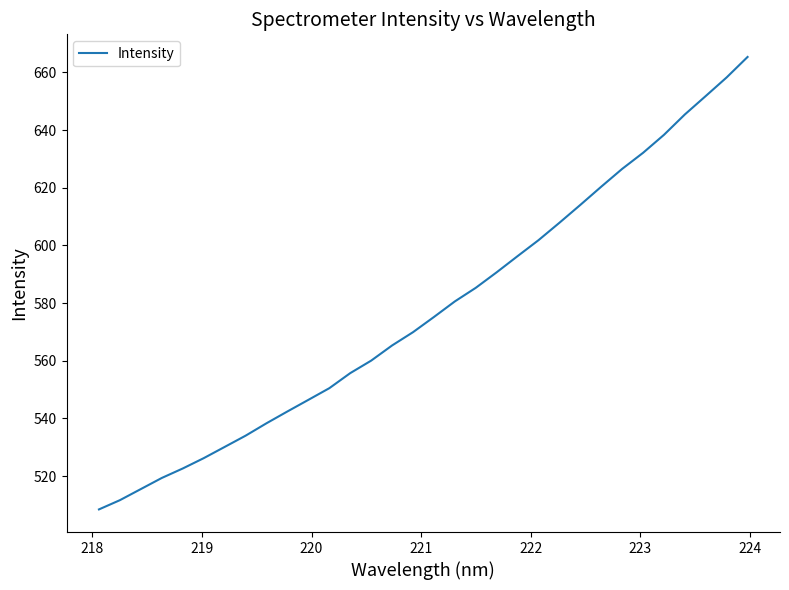

What is the minimum value shown in the chart?

508.4